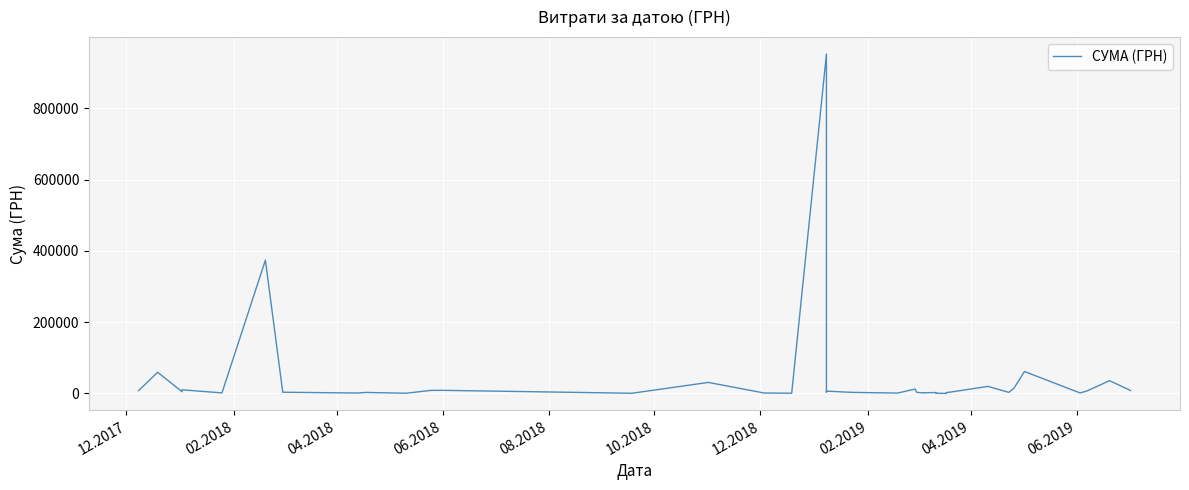

What is the difference between the maximum and second lowest values?

952227.7